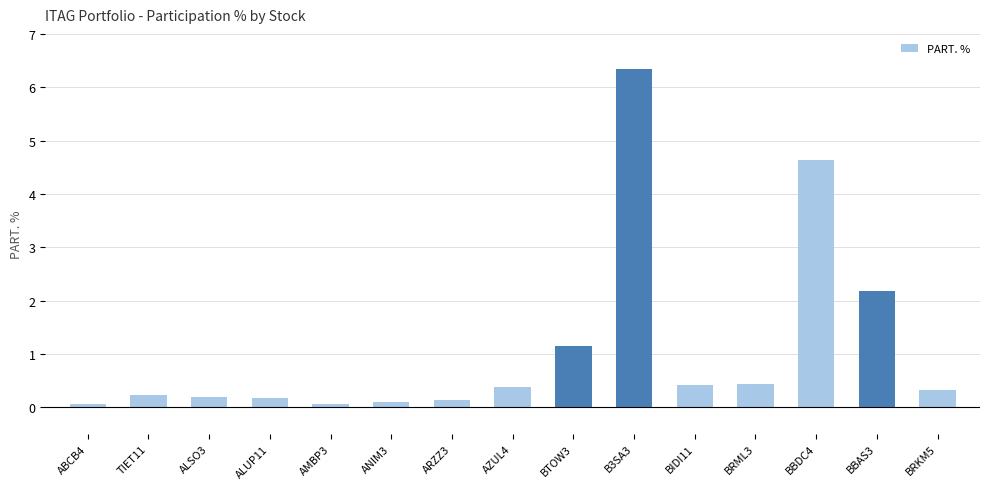

Which category has the highest value across all series?

B3SA3